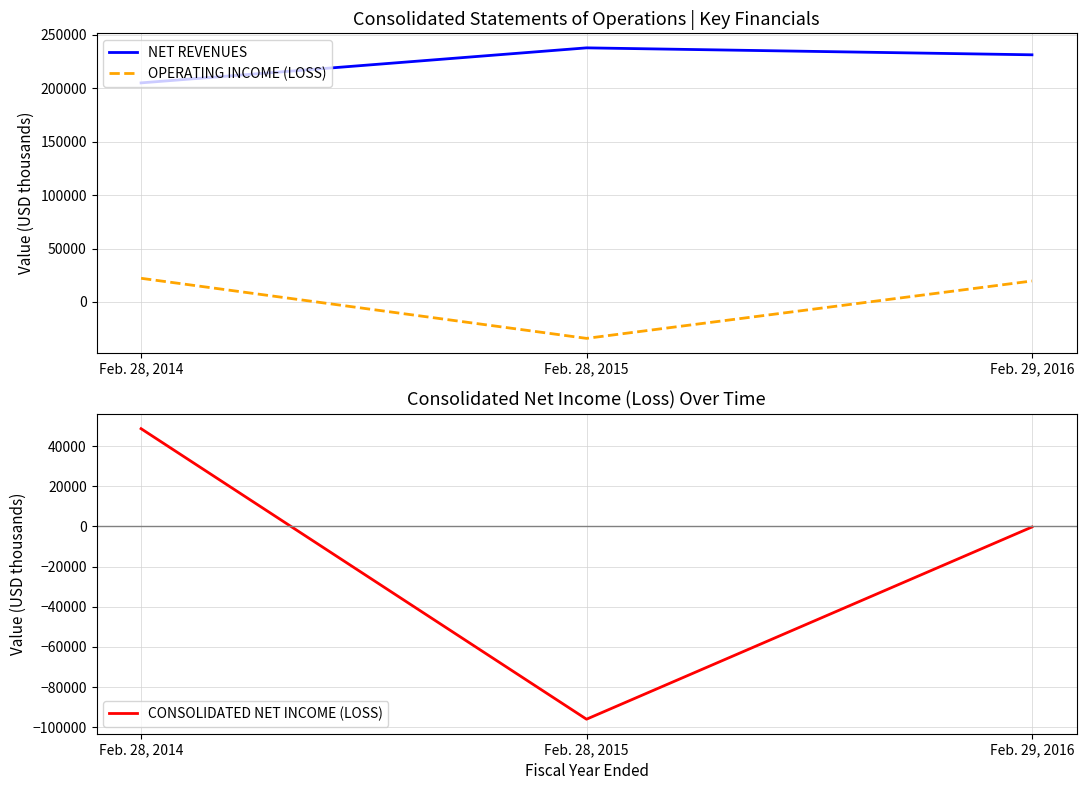

At which label does CONSOLIDATED NET INCOME (LOSS) first exceed -304?

Feb. 28, 2014